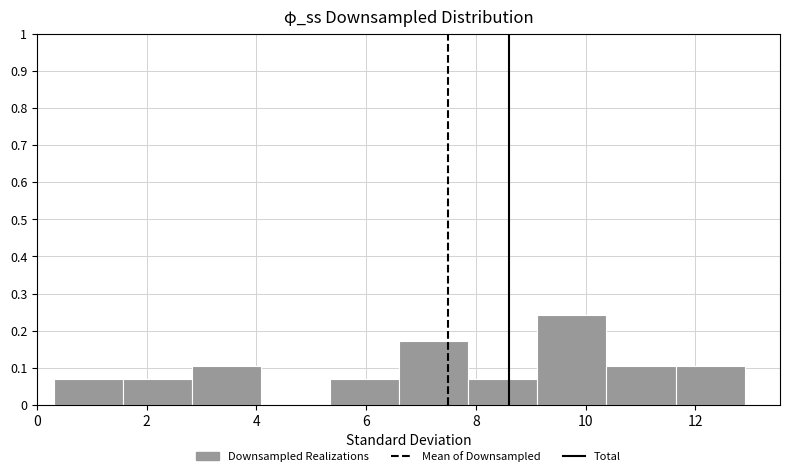

Which range on the x-axis has the tallest bar?

9.12 to 10.38